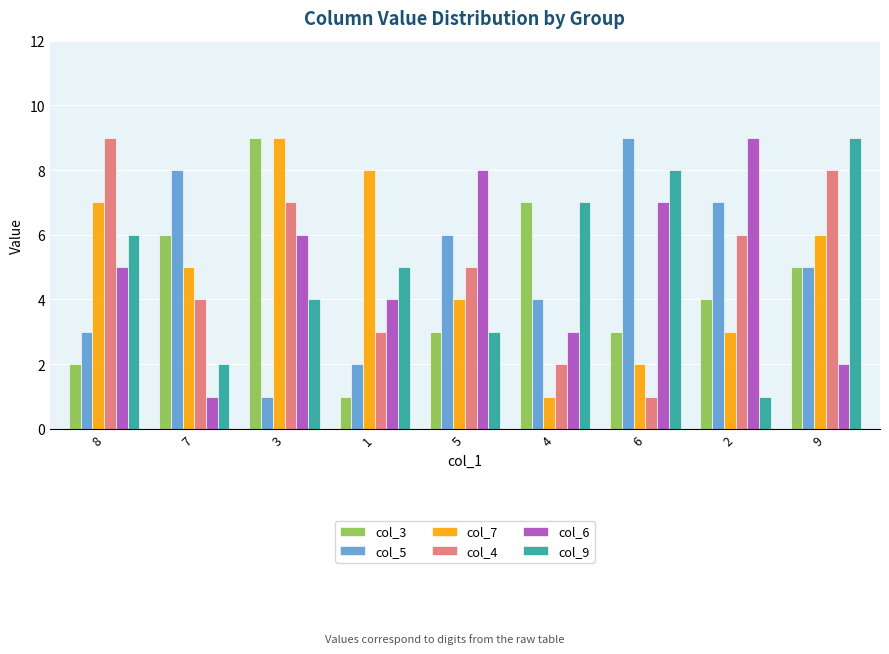

How many bars are there in total?

54